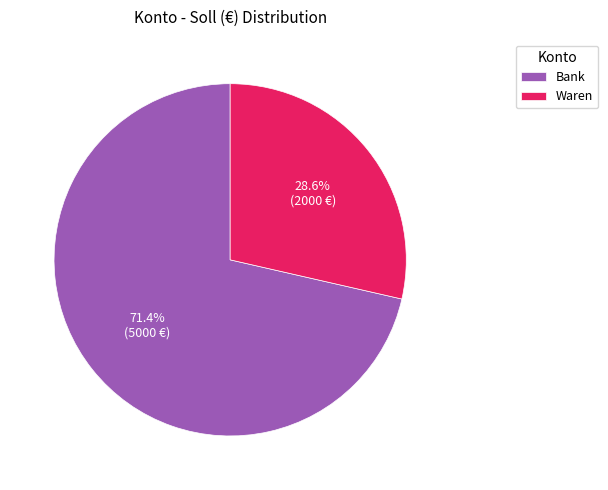

Which slice is the largest?

Bank